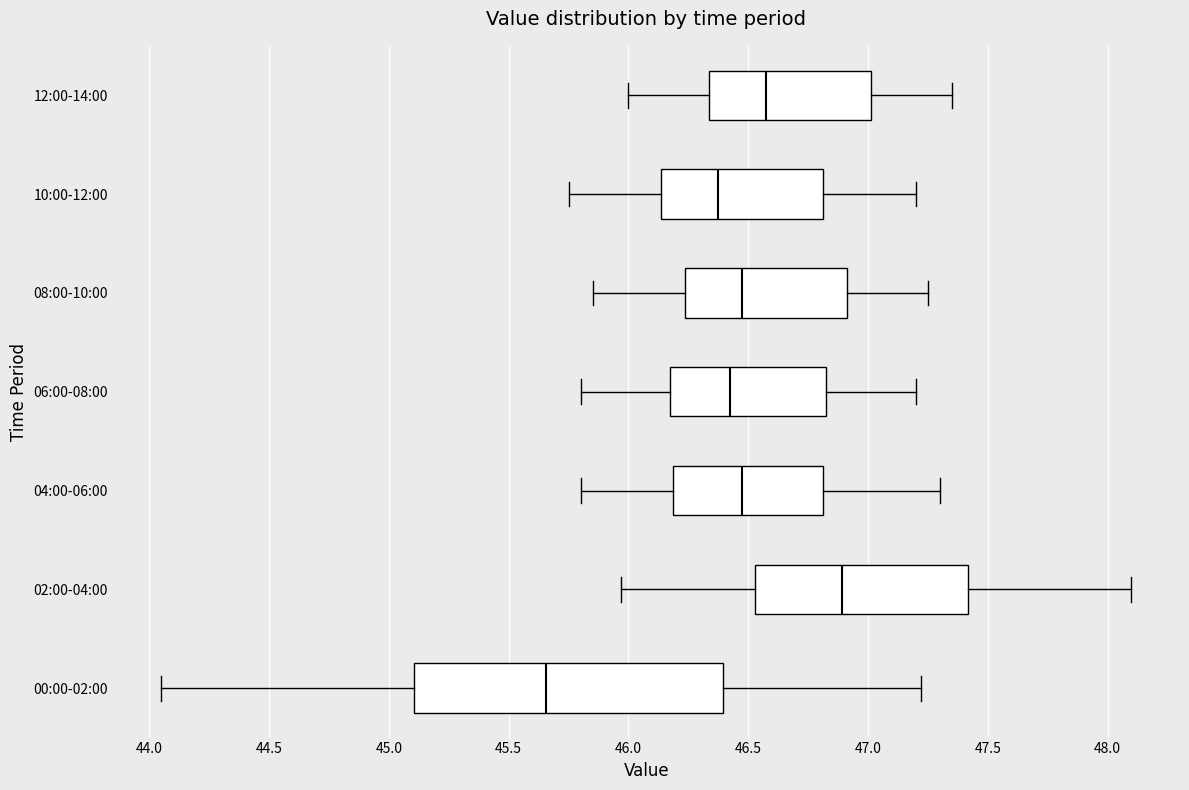

Which box has the furthest to the right median line?

02:00-04:00